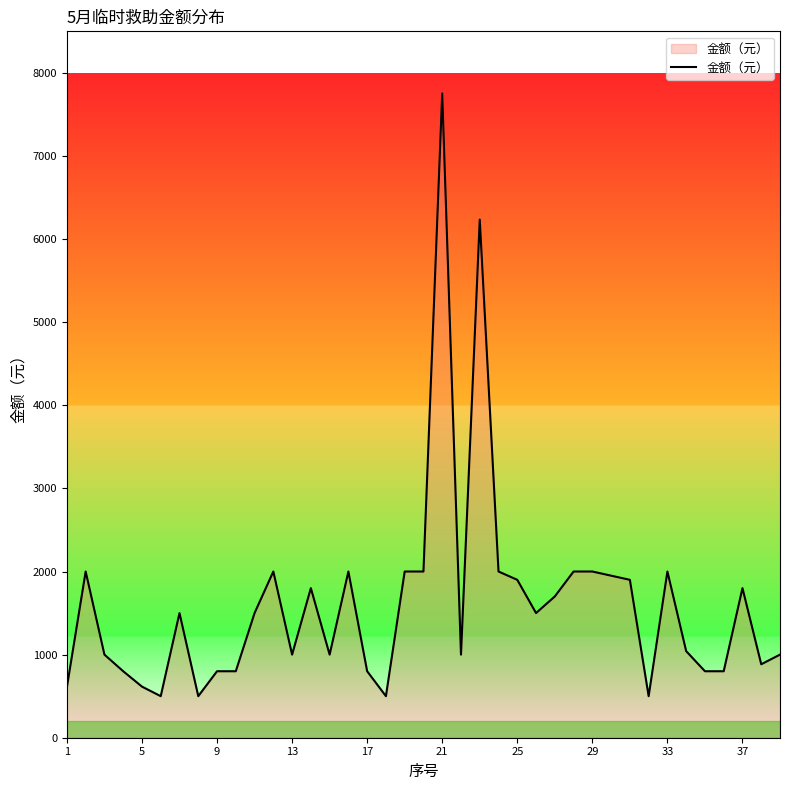

What is the greatest value displayed?

7753